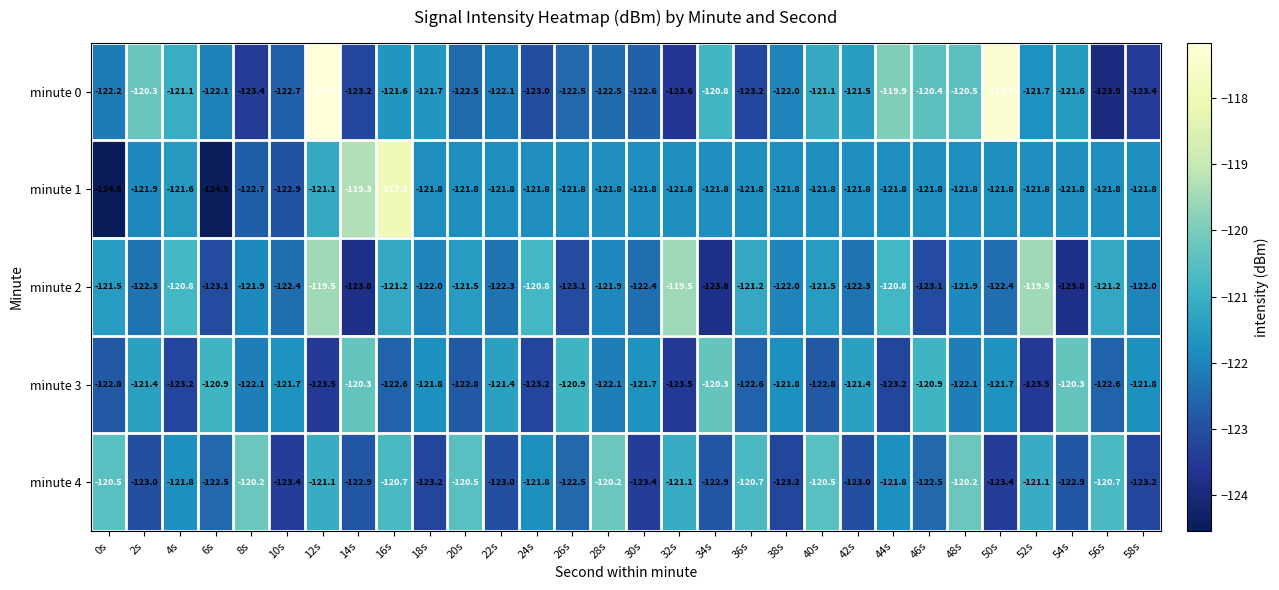

What is the difference between the minute 2 values at 56s and 10s?

1.2